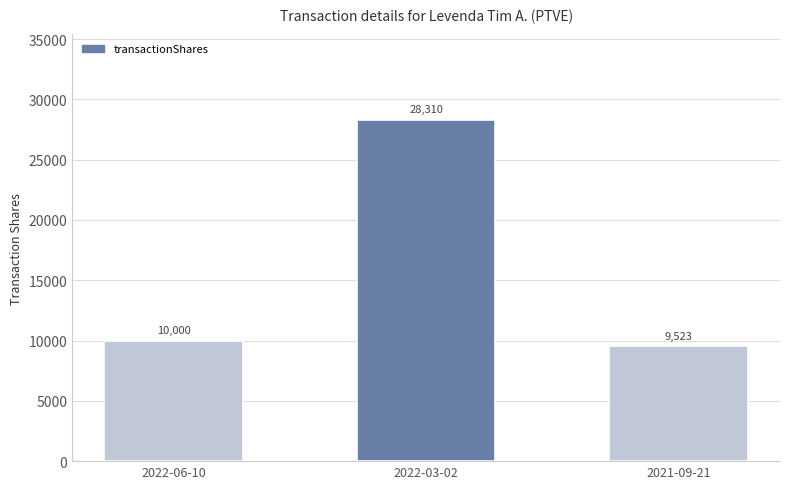

What position from the left is 2022-03-02?

2